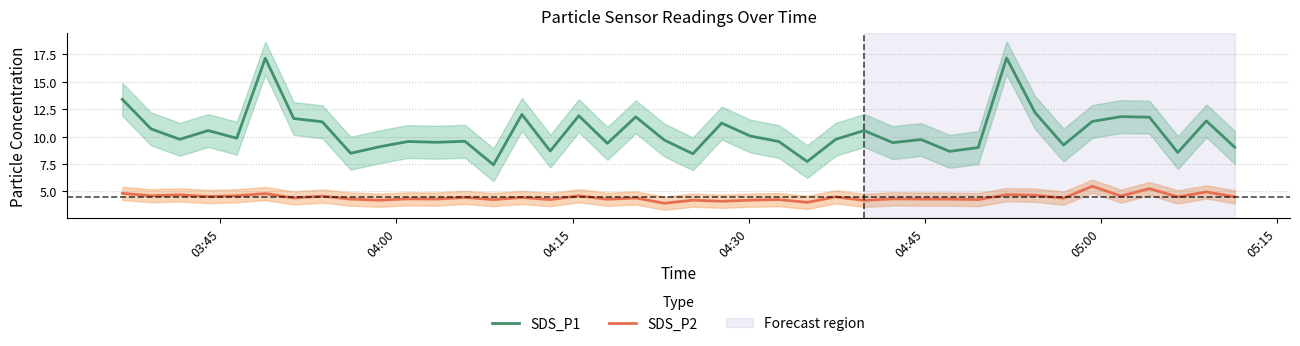

What is the sum of all SDS_P2 values?

178.3